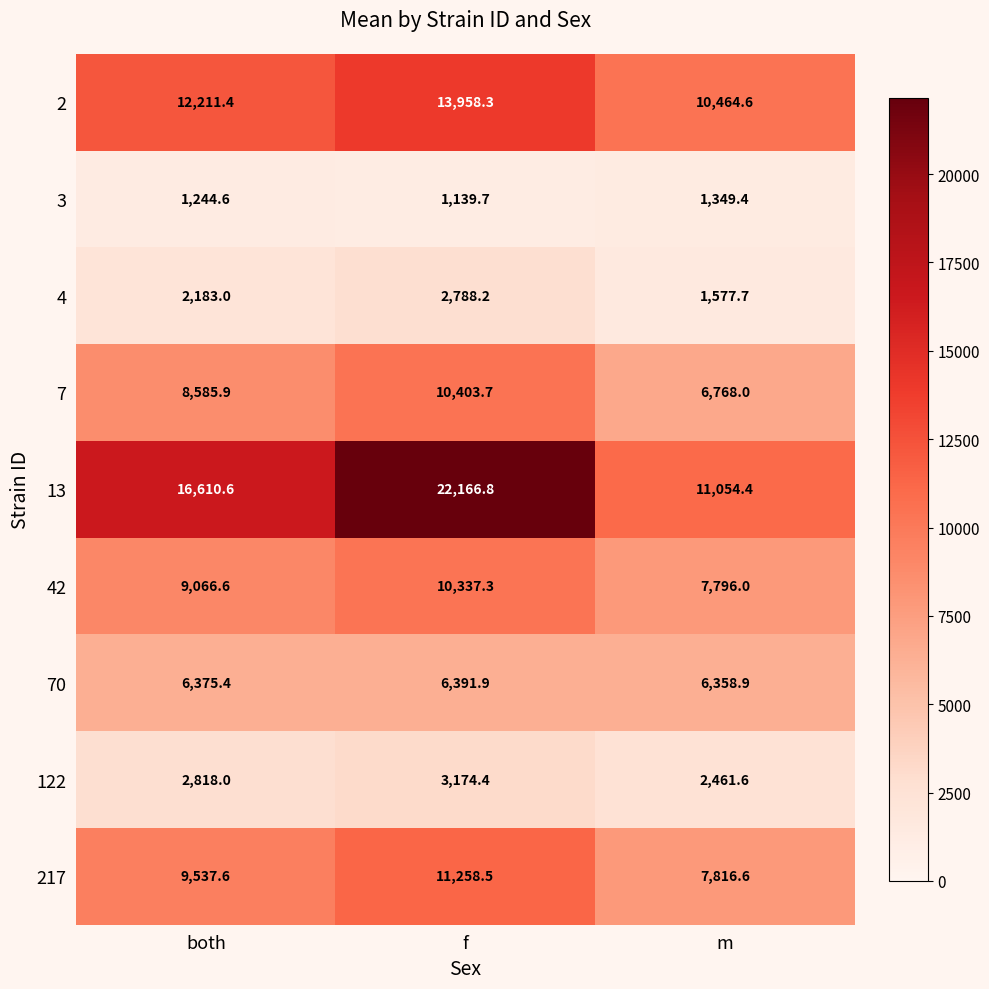

What is the greatest value displayed?

22166.8